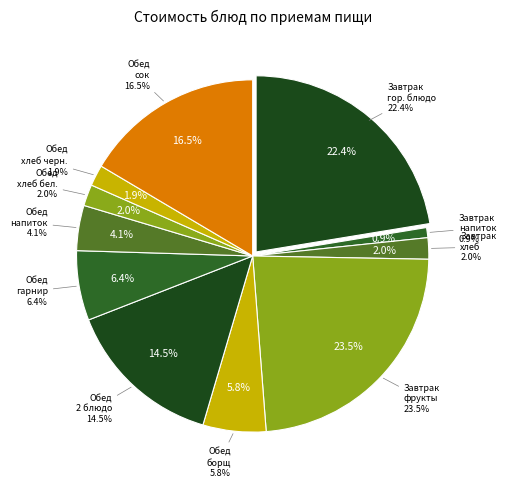

Is it true that Обед (гарнир) is 1% of the pie?

False